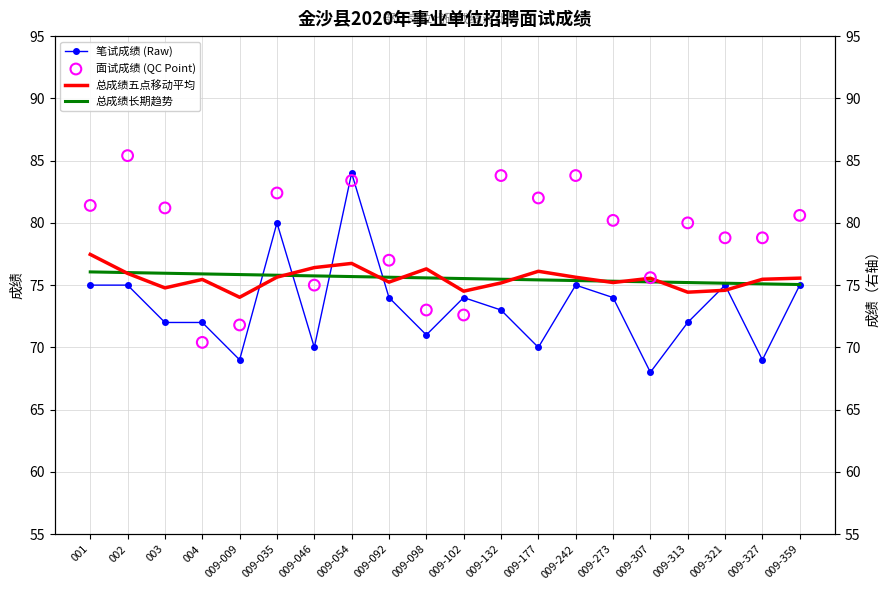

Is the value of 总成绩五点移动平均 at 009-307 greater than the value of 面试成绩 (QC Point) at 009-054?

No